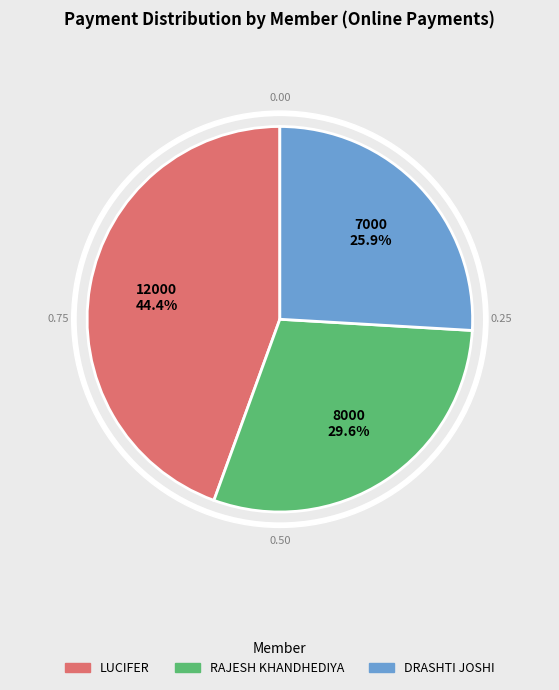

What portion of the pie excludes Rehan Akbani?

100.0%